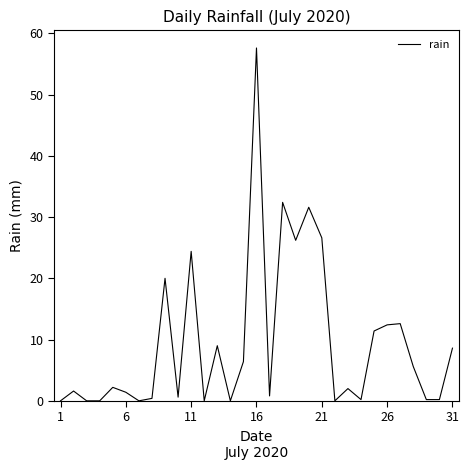

What is the greatest value displayed?

57.6